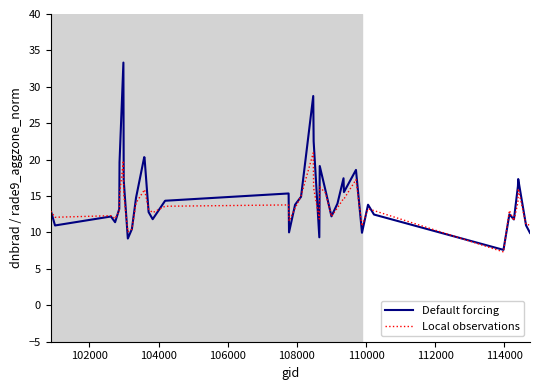

List the series in order of their peak value, highest first.

Default forcing, Local observations